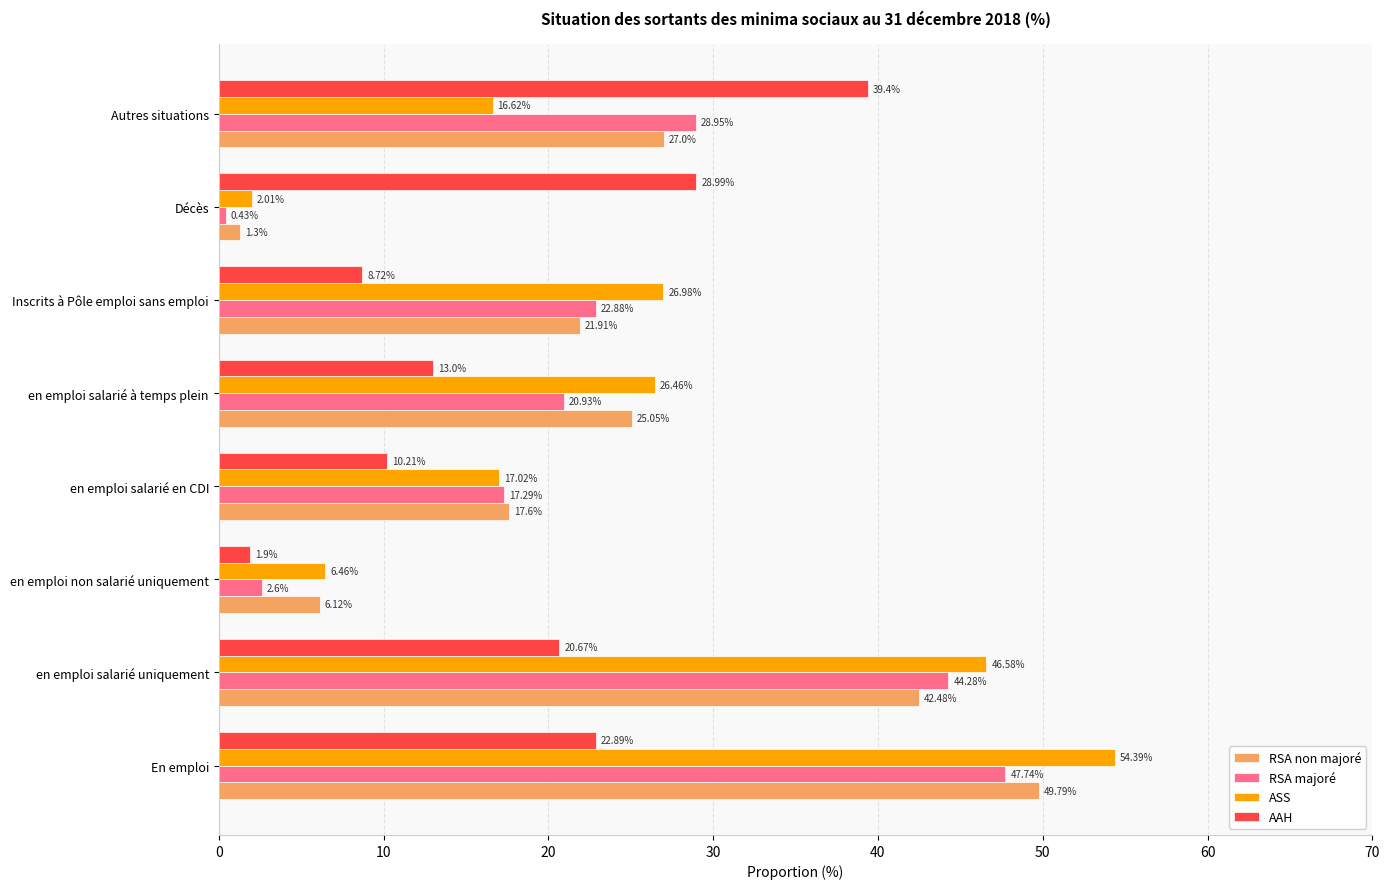

At which label is AAH closest to 20?

en emploi salarié uniquement